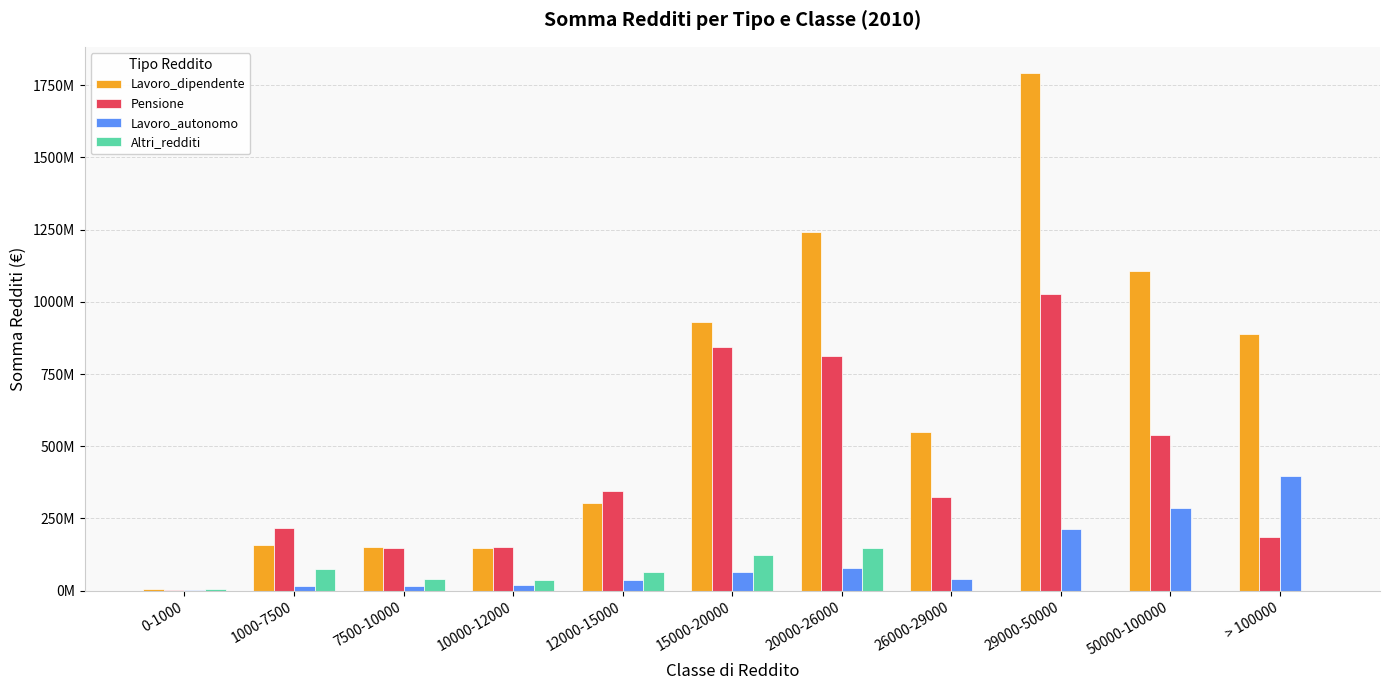

Which series has the largest total across all categories?

Lavoro_dipendente